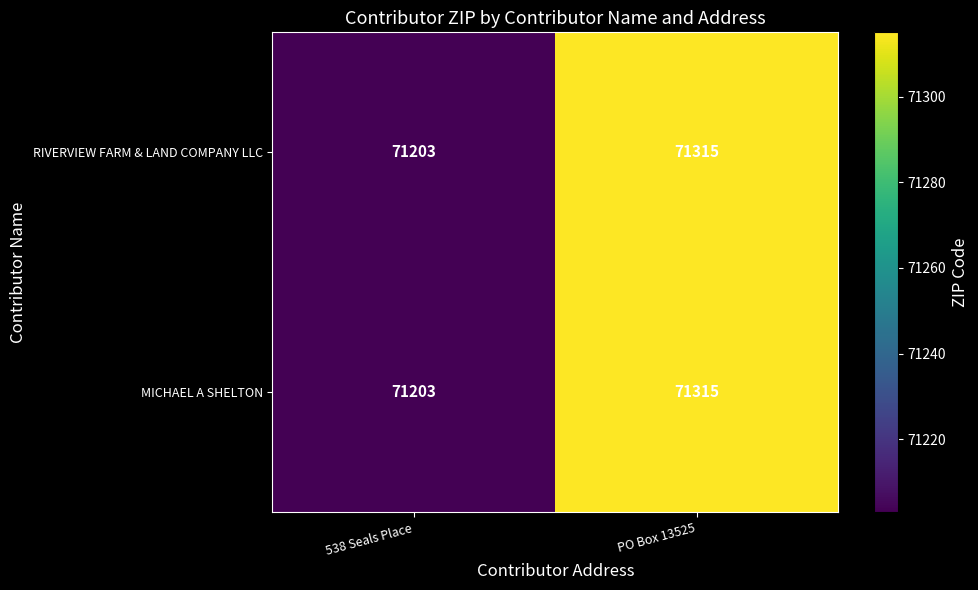

What is the sum of the MICHAEL A SHELTON values at 538 Seals Place and PO Box 13525?

142518